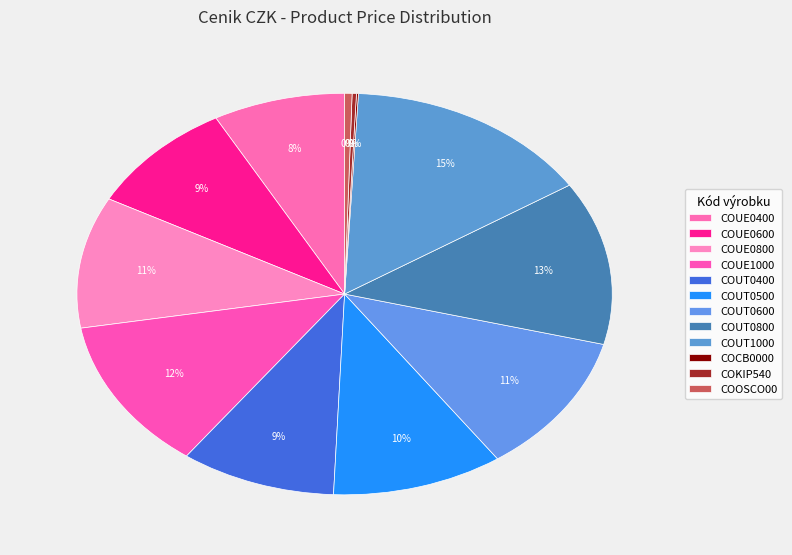

To the nearest percent, what is the difference between the largest and smallest slice percentages?

15%